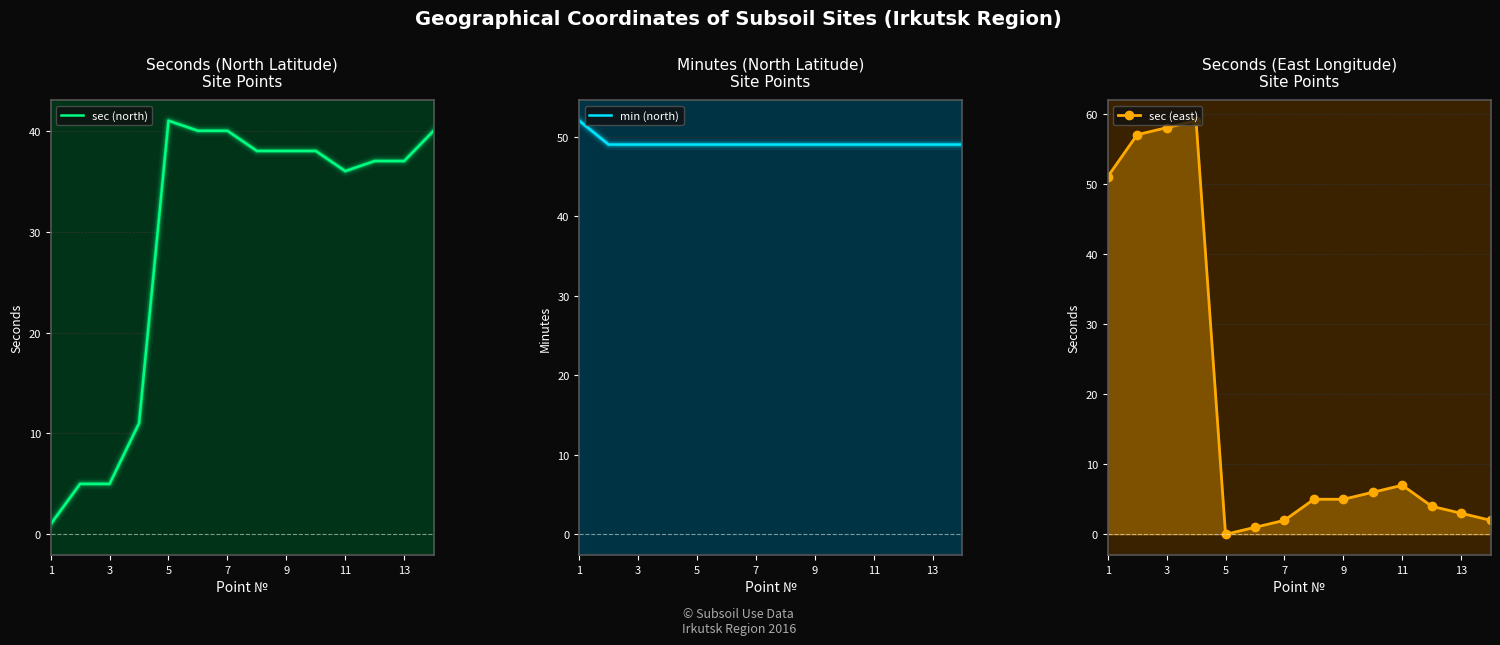

Between 3 and 7, which series saw the biggest shift?

sec (east)